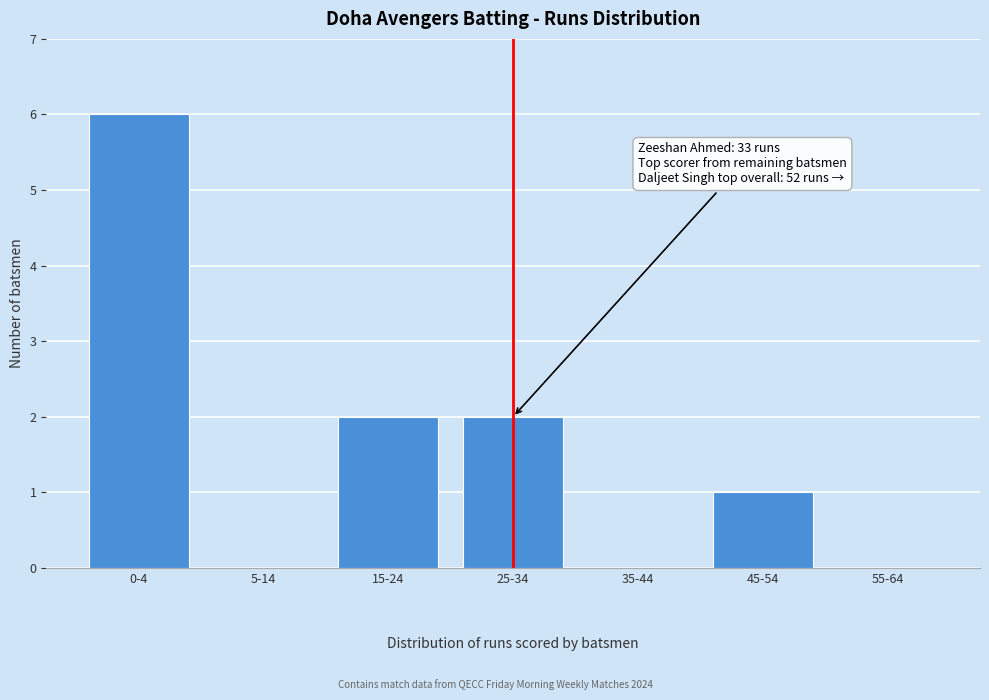

Reading right to left, extract all data points from this chart.

55-64=0	45-54=1	35-44=0	25-34=2	15-24=2	5-14=0	0-4=6